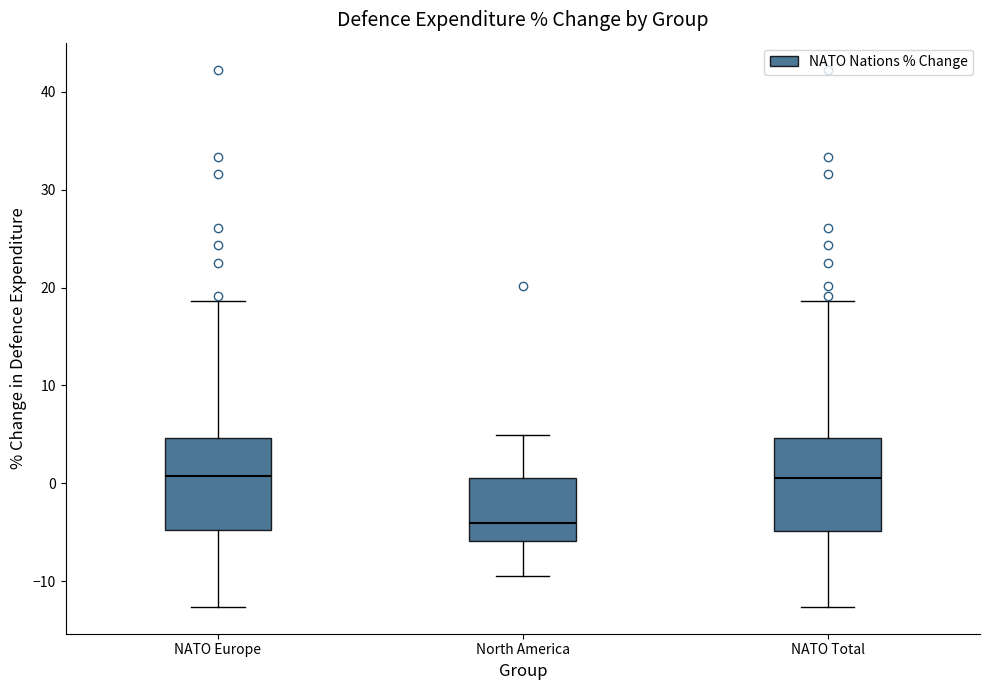

Reading left to right, read every box against the y-axis: the position of its median line, the range the box covers, and the ends of its whiskers. The values are not printed on the chart, so give them approximately, as read against the axis.

NATO Europe: median 1, box -5 to 5, whiskers -13 to 19
North America: median -4, box -6 to 1, whiskers -9 to 5
NATO Total: median 1, box -5 to 5, whiskers -13 to 19